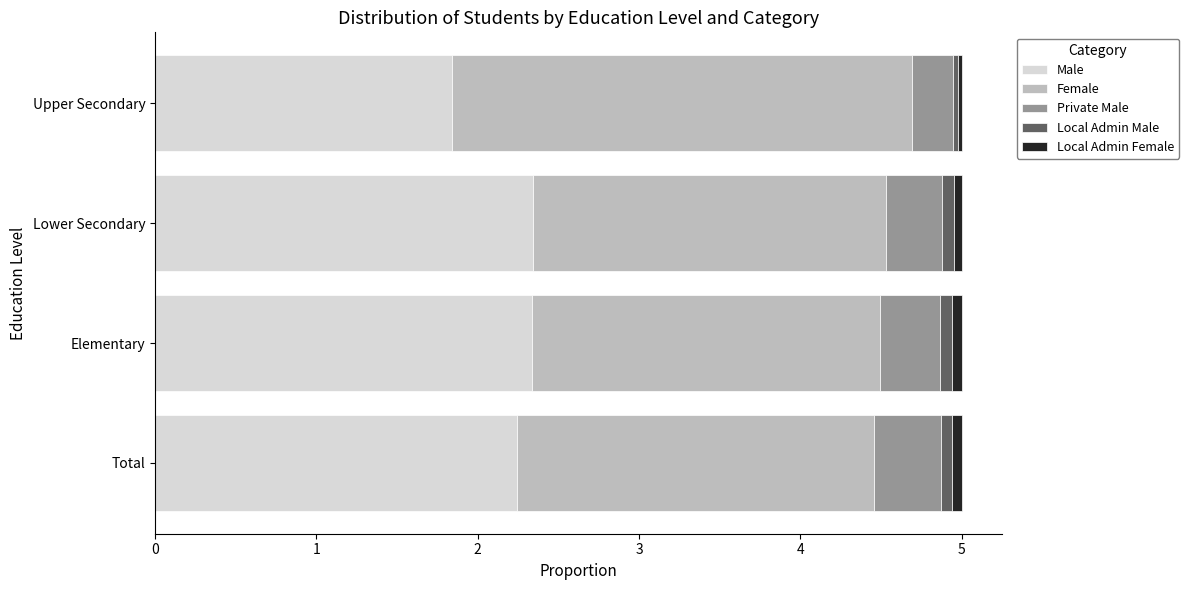

What is the minimum value for Male?

1.8